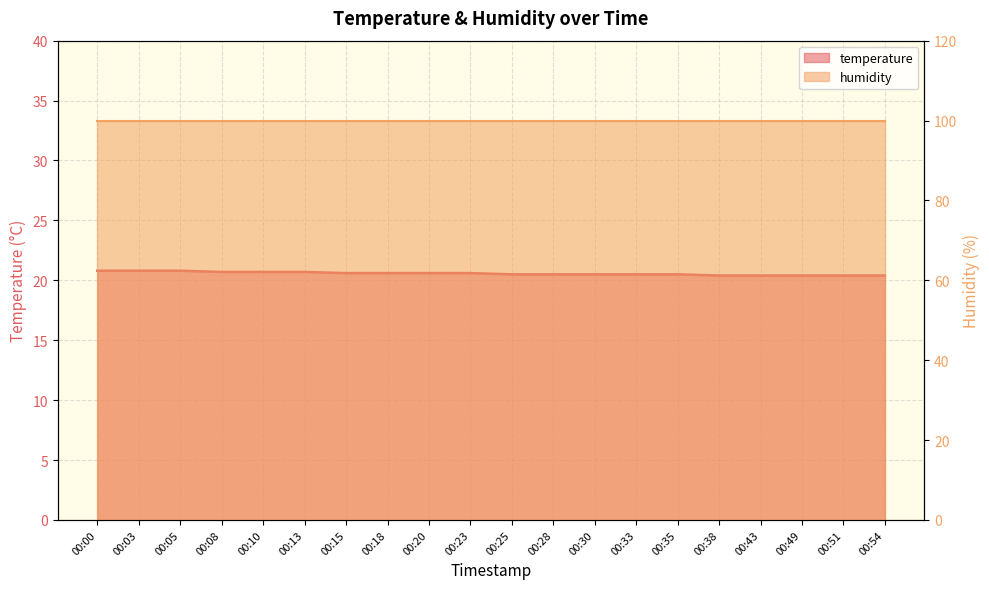

What is the value of the 11th point from the left?

20.5